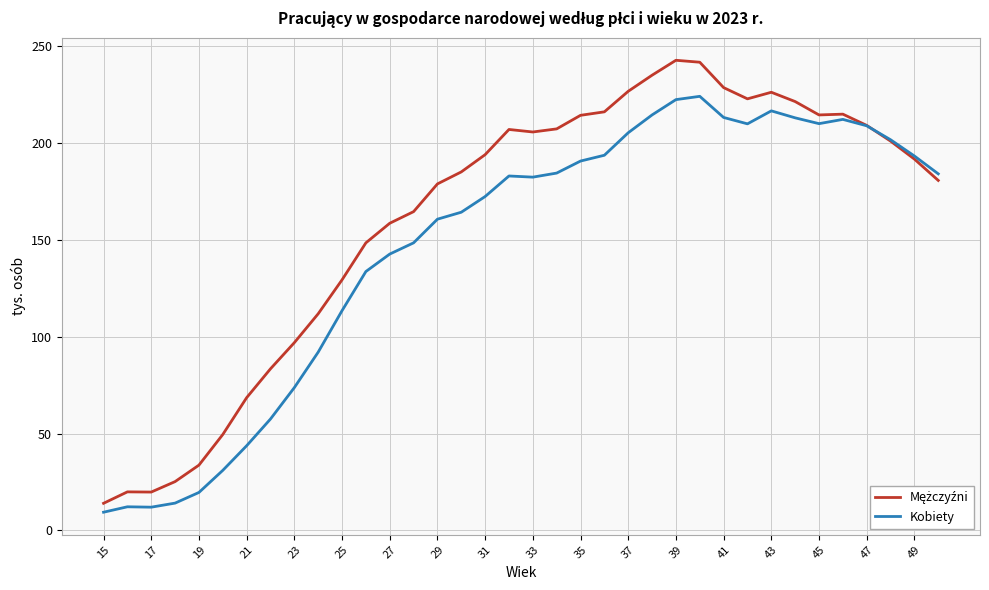

What is the highest value of the Kobiety series?

224.0